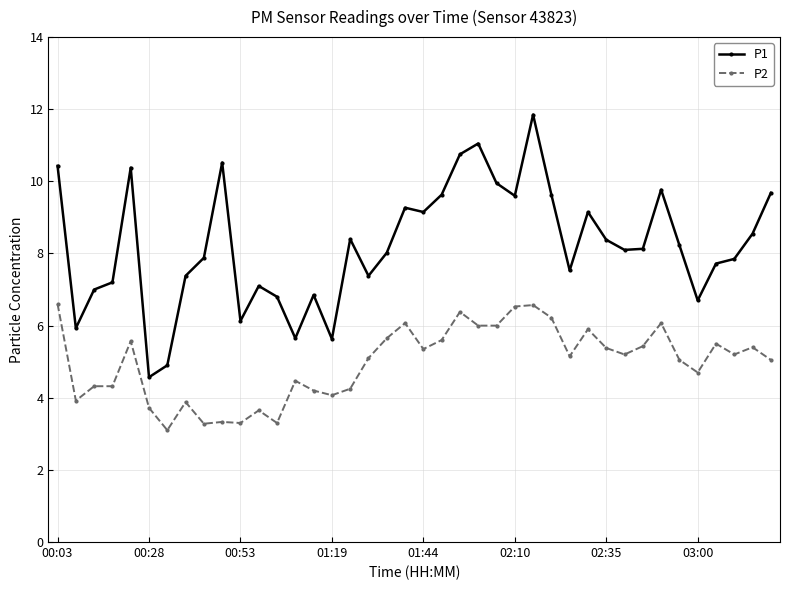

List the series in order of their overall mean, highest first.

P1, P2